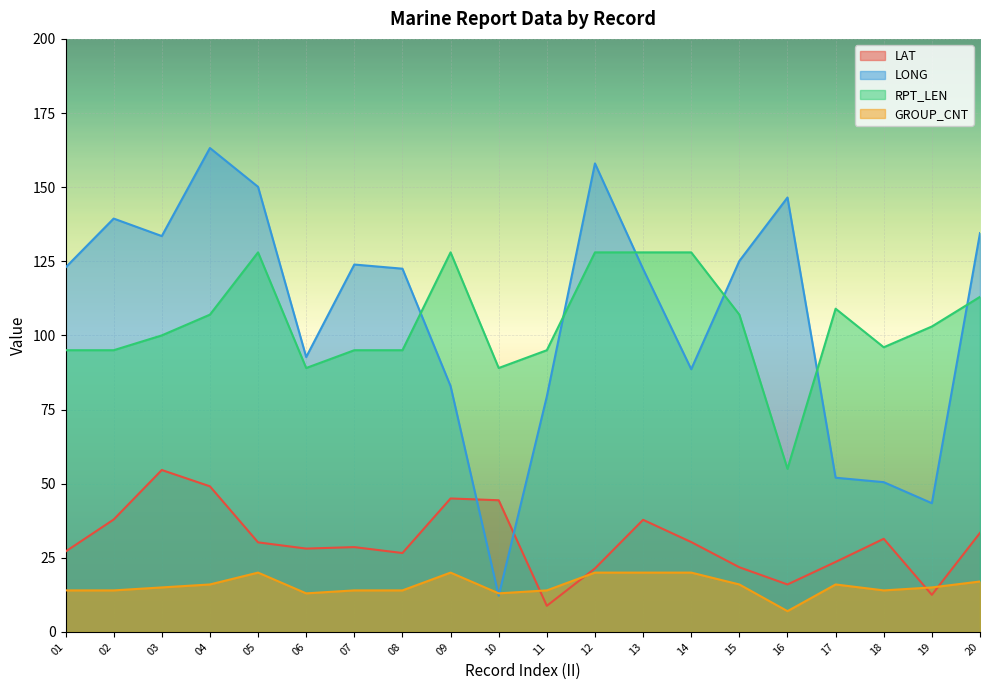

At which category is the sum across all series the highest?

04